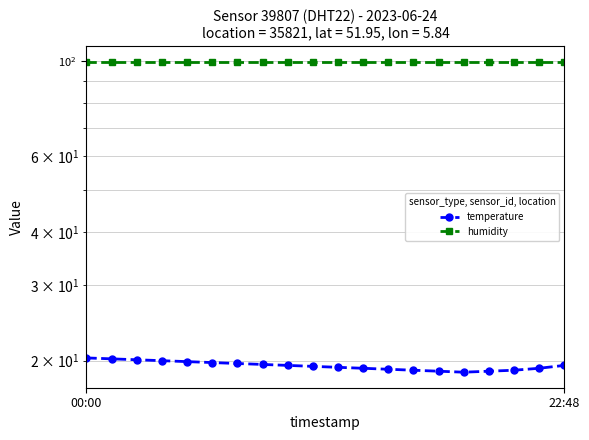

Reading right to left, extract all data points from this chart.

temperature: 19.5	19.2	19.0	18.9	18.8	18.9	19.0	19.1	19.2	19.3	19.4	19.5	19.6	19.7	19.8	19.9	20.0	20.1	20.2	20.3
humidity: 99.9	99.9	99.9	99.9	99.9	99.9	99.9	99.9	99.9	99.9	99.9	99.9	99.9	99.9	99.9	99.9	99.9	99.9	99.9	99.9